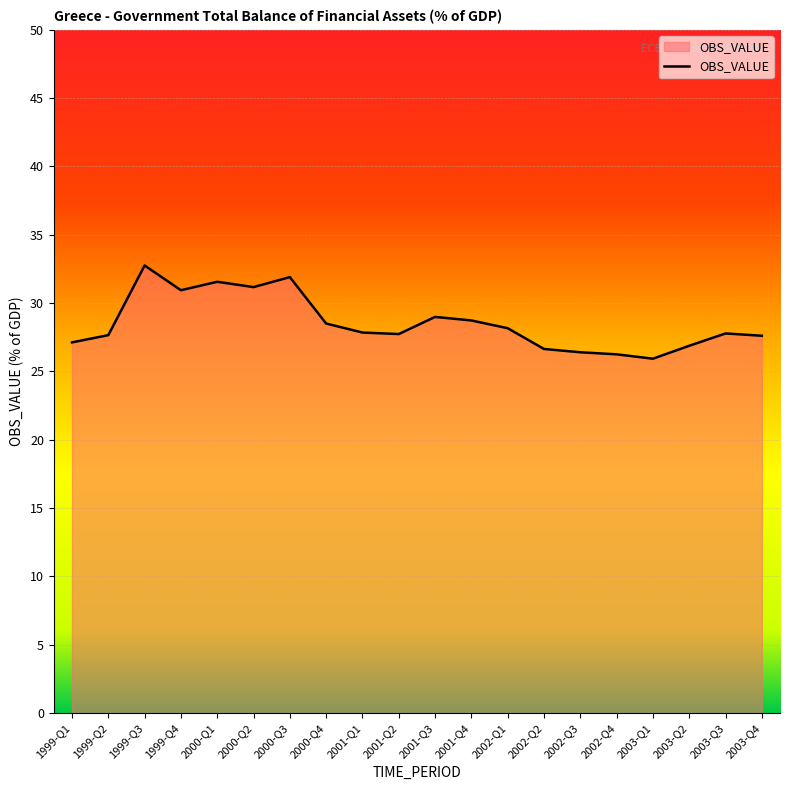

What is the difference between the values at 2002-Q2 and 2000-Q3?

5.3